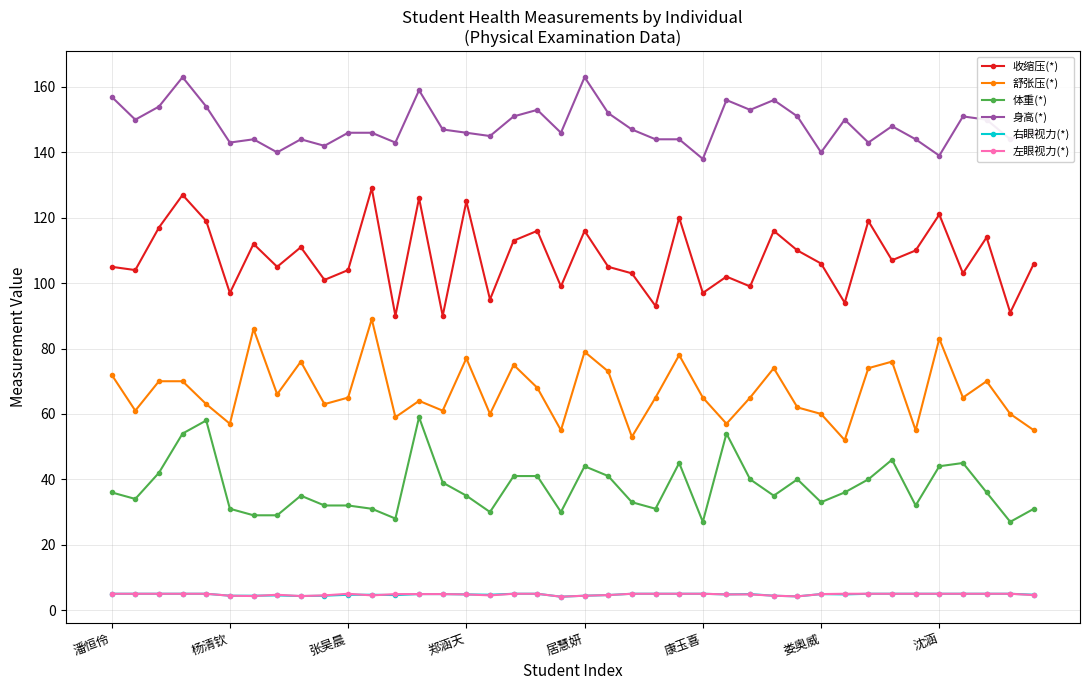

Which series has the largest total across all categories?

身高(*)